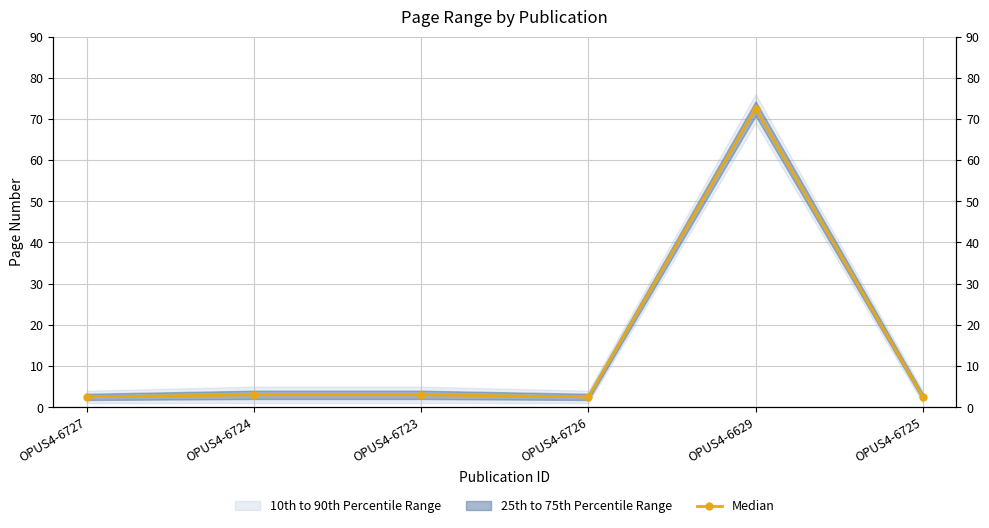

What is the smallest value displayed?

2.5